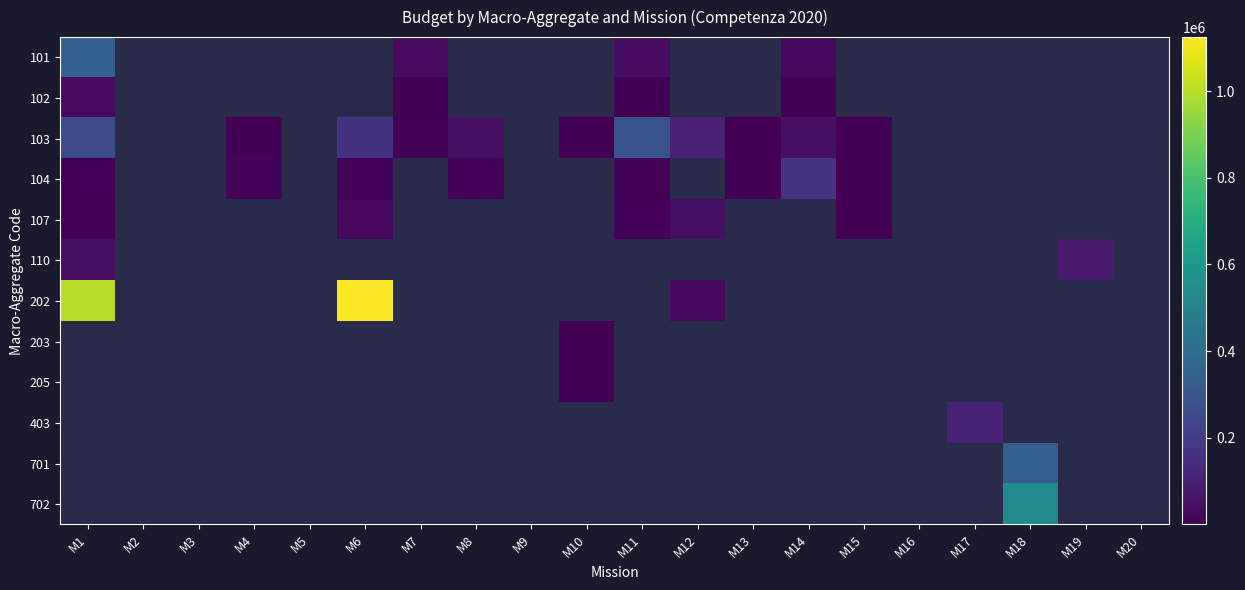

What is the difference between the 103 values at M6 and M13?

162500.0